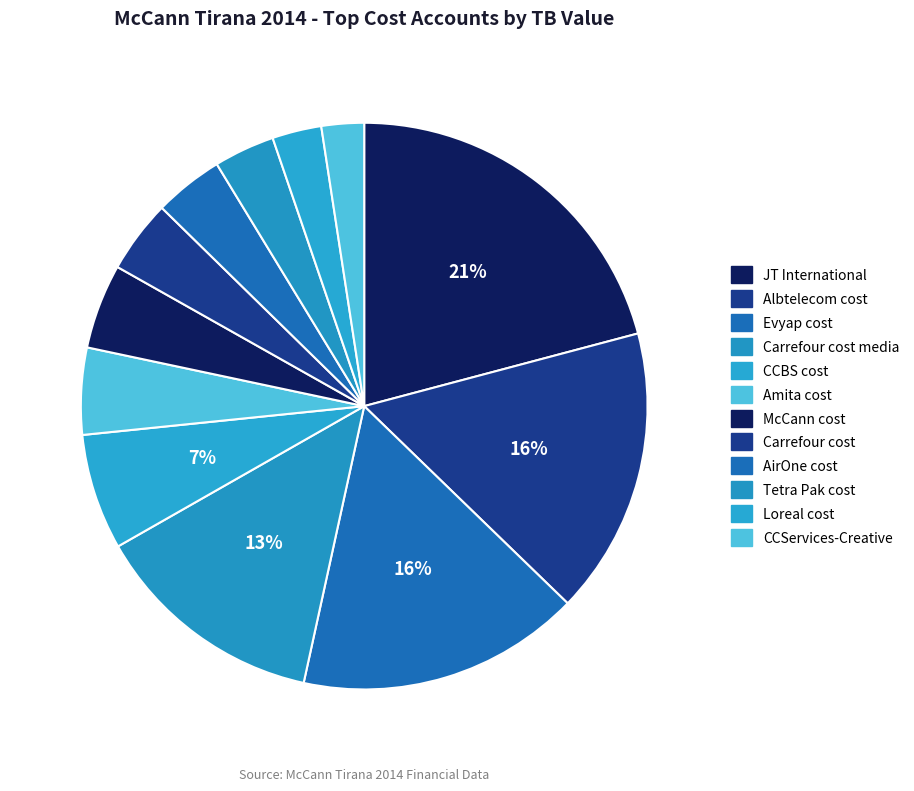

Which slice is the smallest?

CCServices-Creative